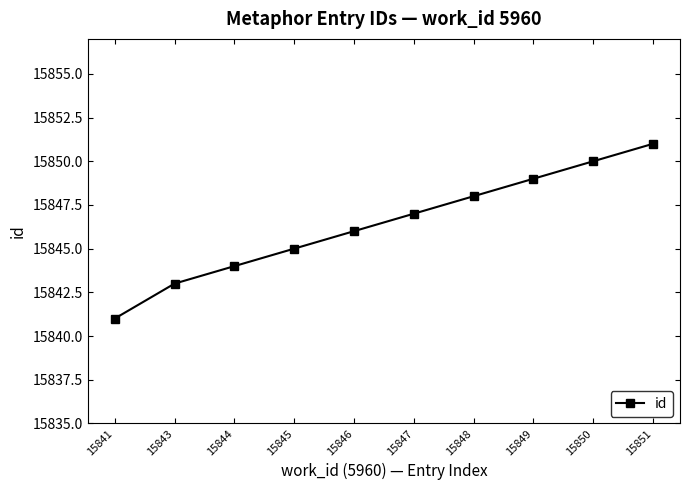

What is the difference between the maximum and minimum values?

10